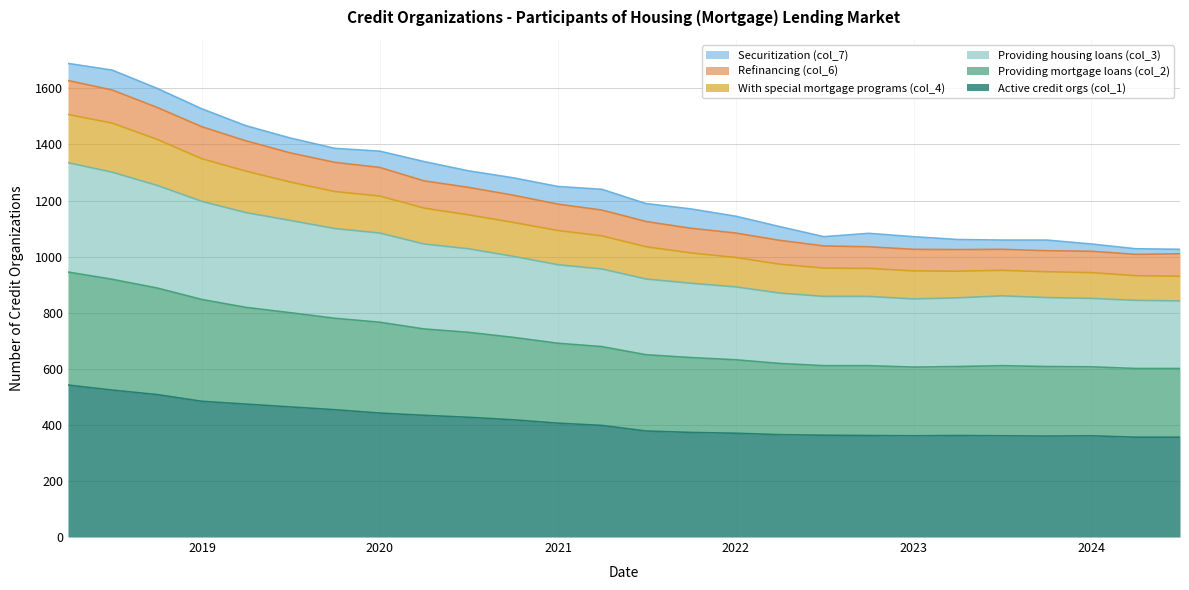

True or false: With special mortgage programs (col_4) and Providing mortgage loans (col_2) cross at least once.

False